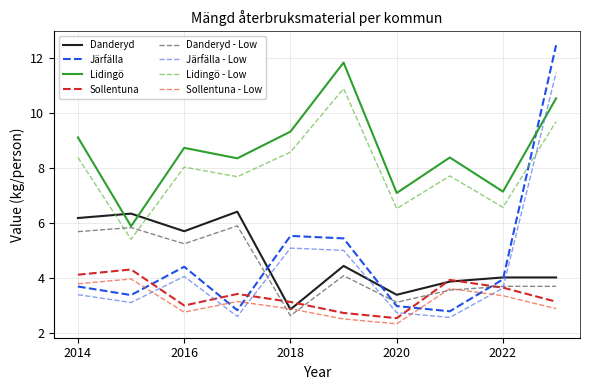

What is the minimum value shown in the chart?

2.3